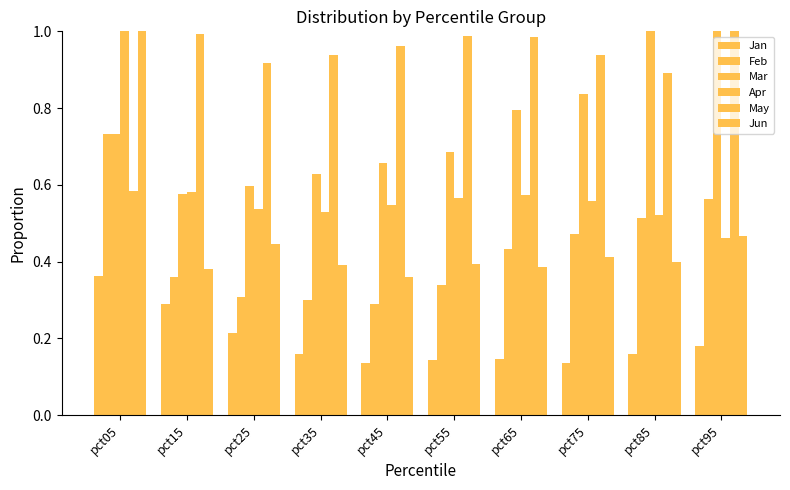

Which has a higher value, pct45 or pct05?

pct05